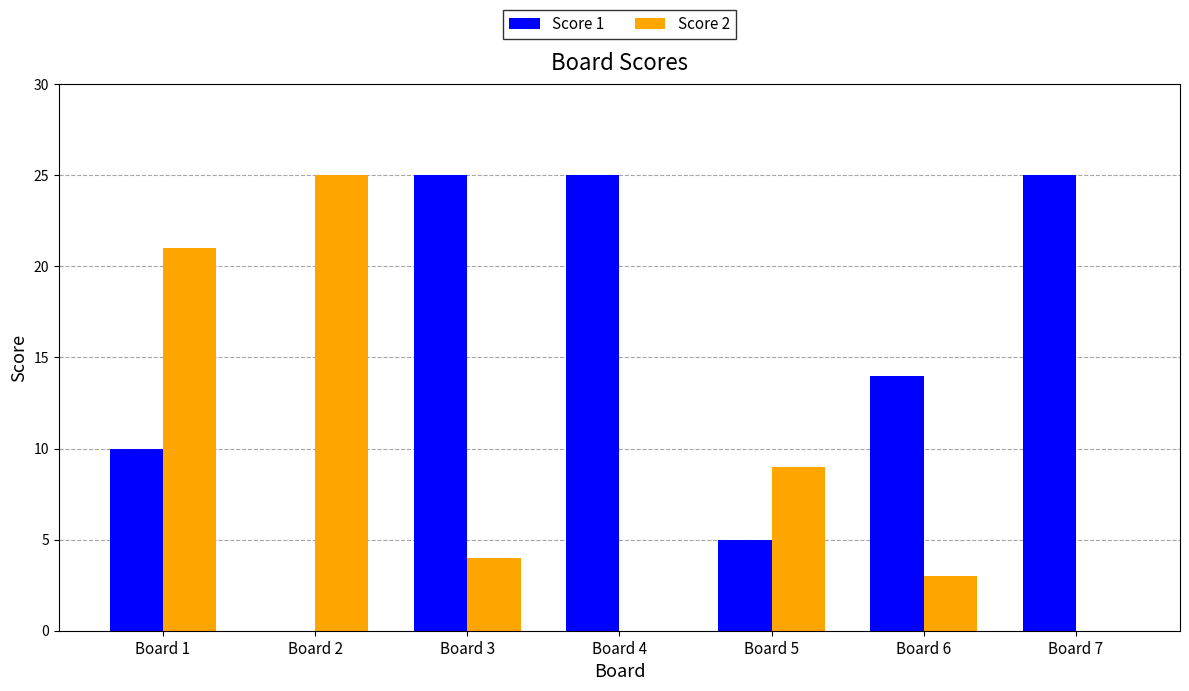

How many distinct data groups are displayed?

2